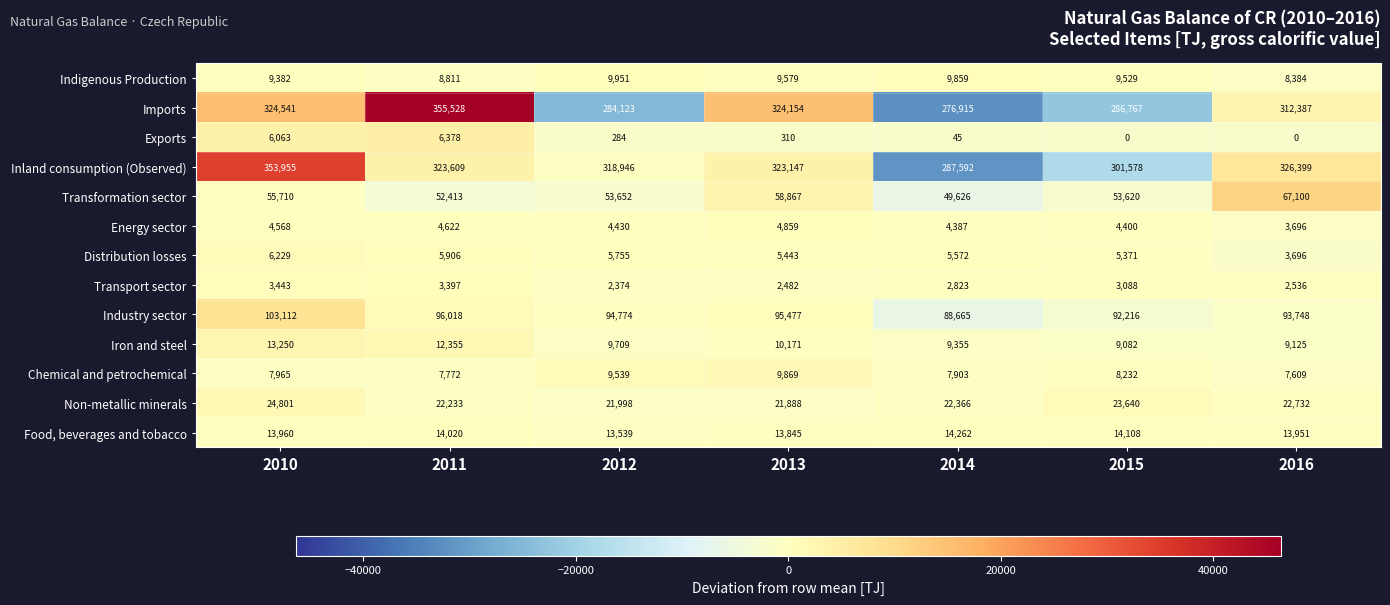

The Transformation sector series shows 79981 at 2010. True or false?

False